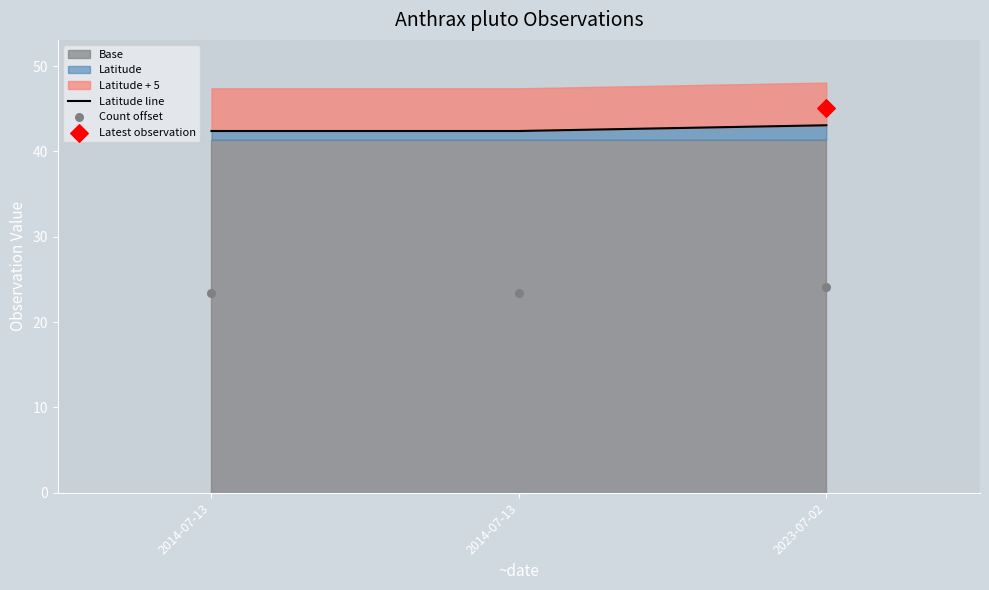

Is the value of Latitude line at 2014-07-13 greater than the value of Count offset at 2014-07-13?

Yes